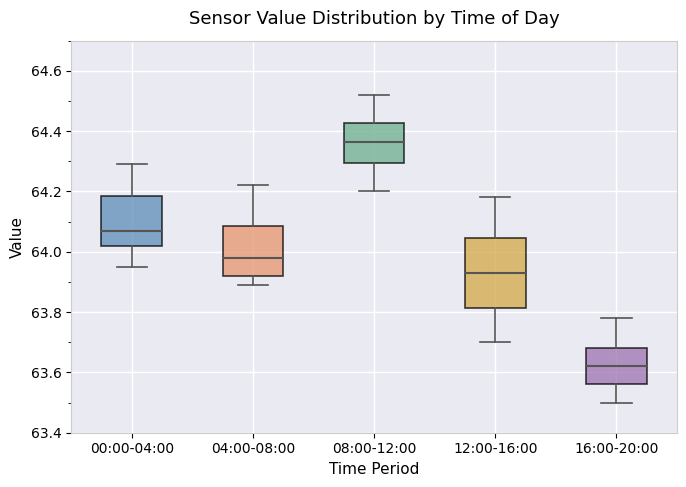

Reading left to right, read every box against the y-axis: the position of its median line, the range the box covers, and the ends of its whiskers. The values are not printed on the chart, so give them approximately, as read against the axis.

00:00-04:00: median 64.08, box 64.02 to 64.18, whiskers 63.96 to 64.30
04:00-08:00: median 63.98, box 63.92 to 64.08, whiskers 63.90 to 64.22
08:00-12:00: median 64.36, box 64.30 to 64.42, whiskers 64.20 to 64.52
12:00-16:00: median 63.94, box 63.82 to 64.04, whiskers 63.70 to 64.18
16:00-20:00: median 63.62, box 63.56 to 63.68, whiskers 63.50 to 63.78